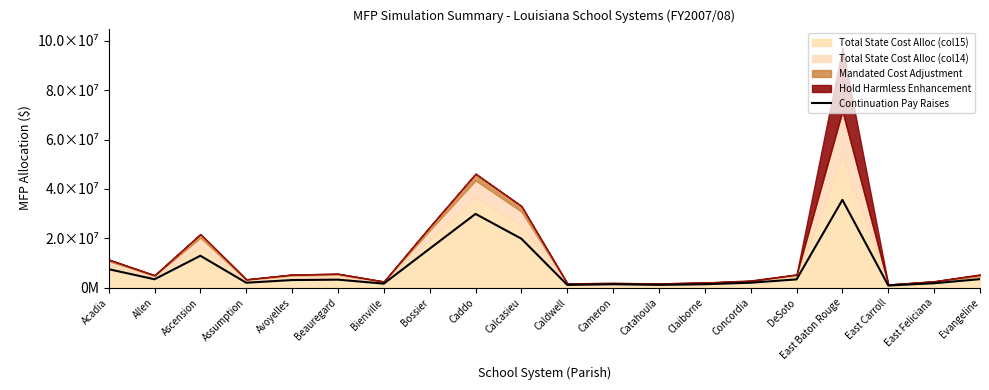

At which category does the chart reach its peak across all series?

East Baton Rouge